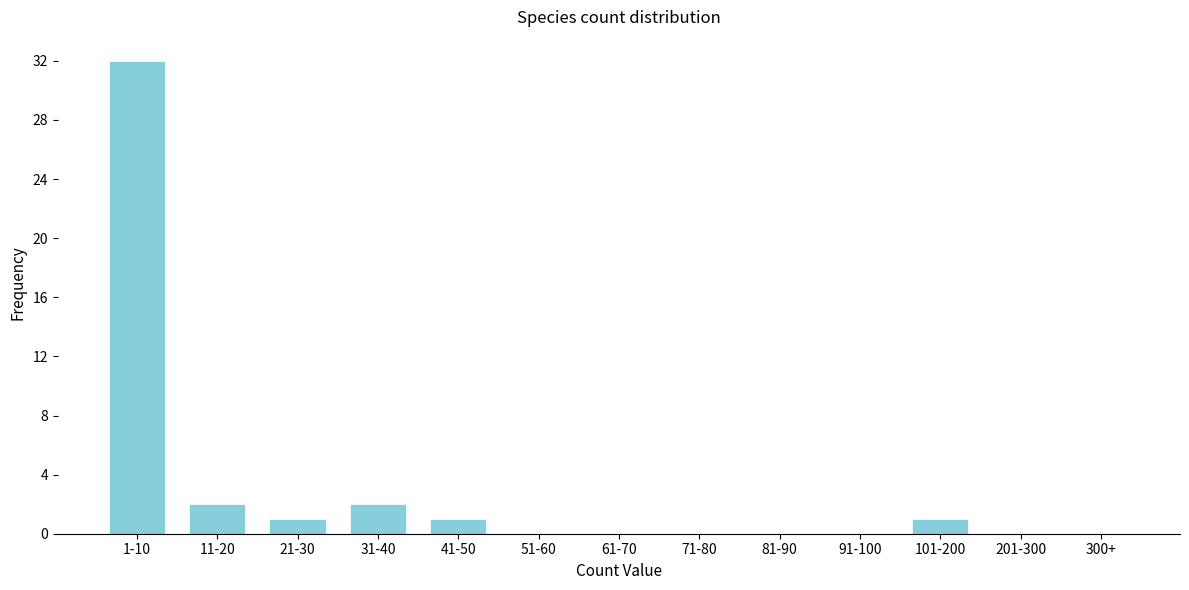

Reading left to right, transcribe all the data shown in this chart.

1-10=32	11-20=2	21-30=1	31-40=2	41-50=1	51-60=0	61-70=0	71-80=0	81-90=0	91-100=0	101-200=1	201-300=0	300+=0